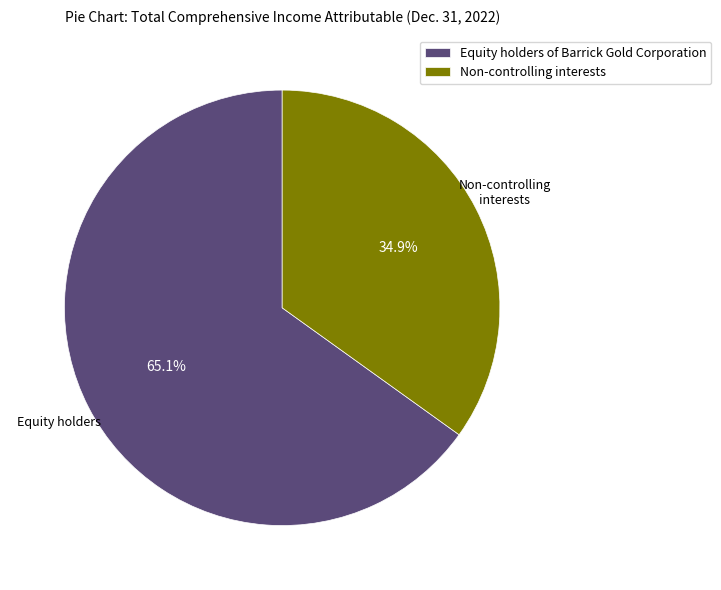

Is it true that Equity holders of Barrick Gold Corporation is 65% of the pie?

True